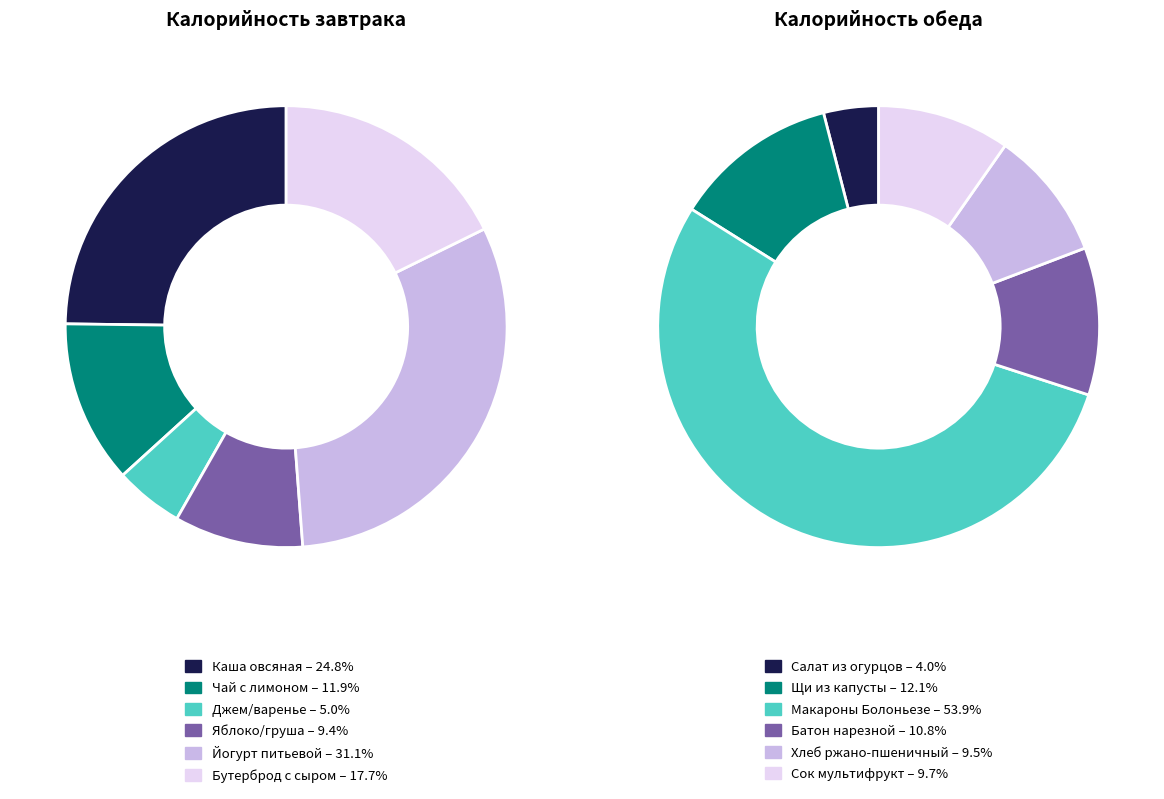

Which slice is the largest?

Макароны Болоньезе